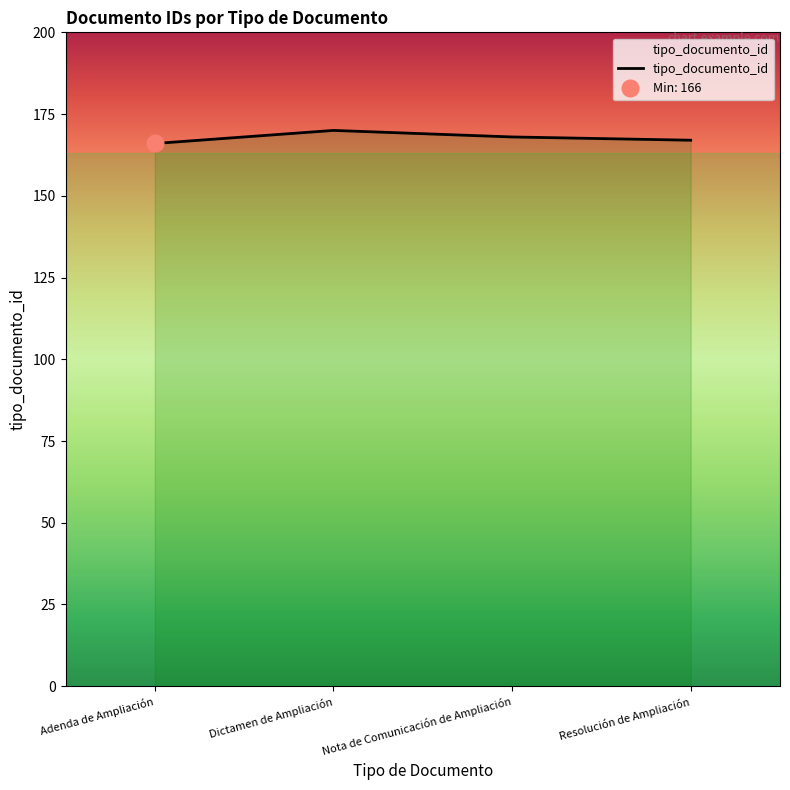

What is the difference between the values at Dictamen de Ampliación and Resolución de Ampliación?

3